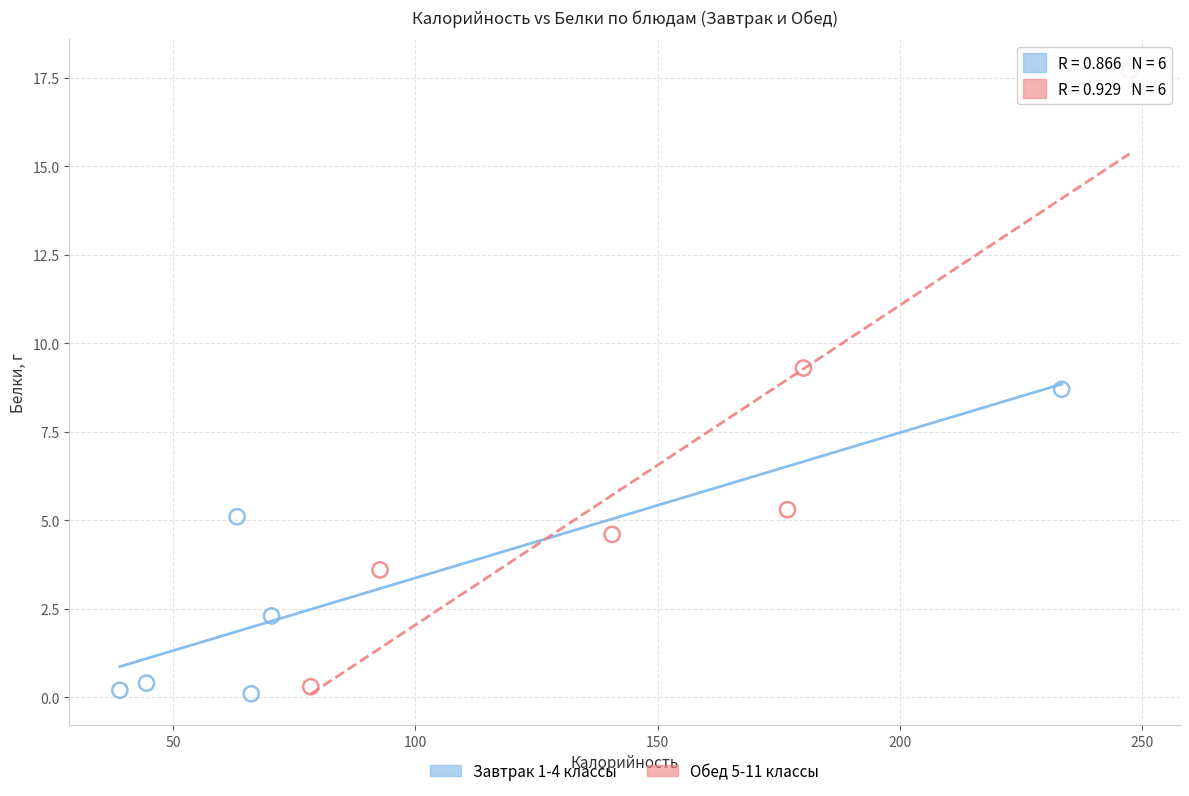

Which series has the widest spread of Y values?

Обед 5-11 классы